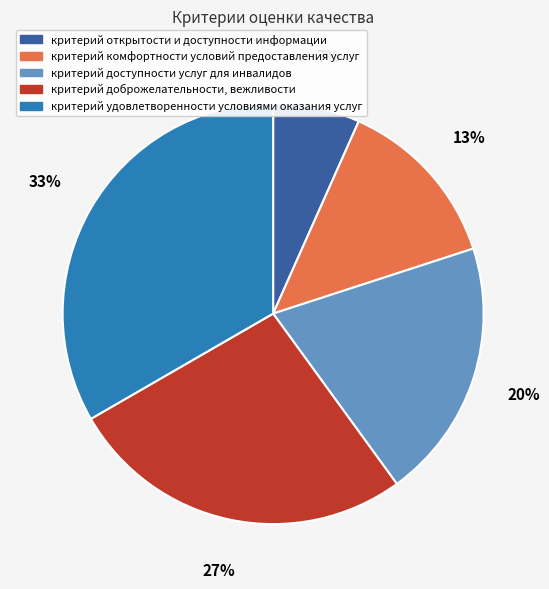

Is there a majority slice in this chart?

No